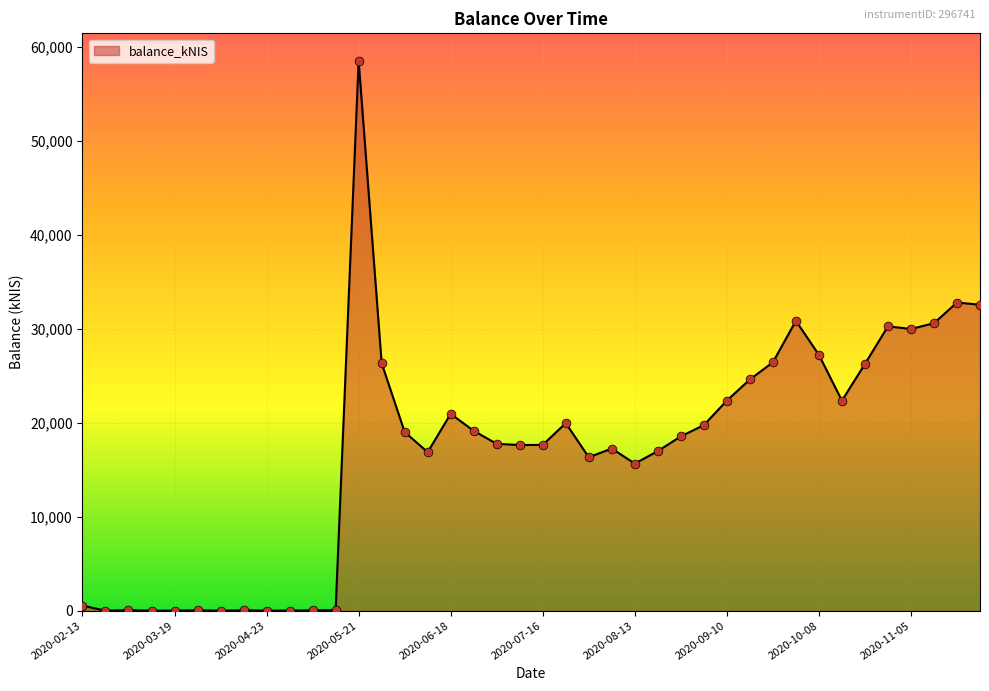

What is the greatest value displayed?

58486.1